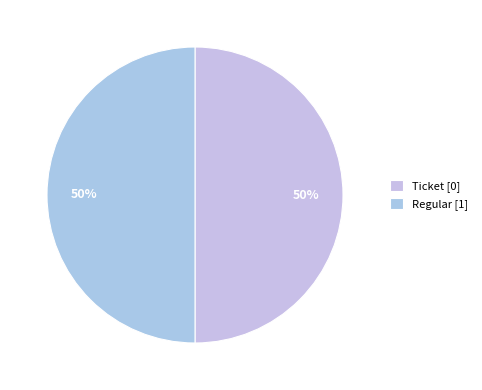

Count the number of slices in the pie.

2